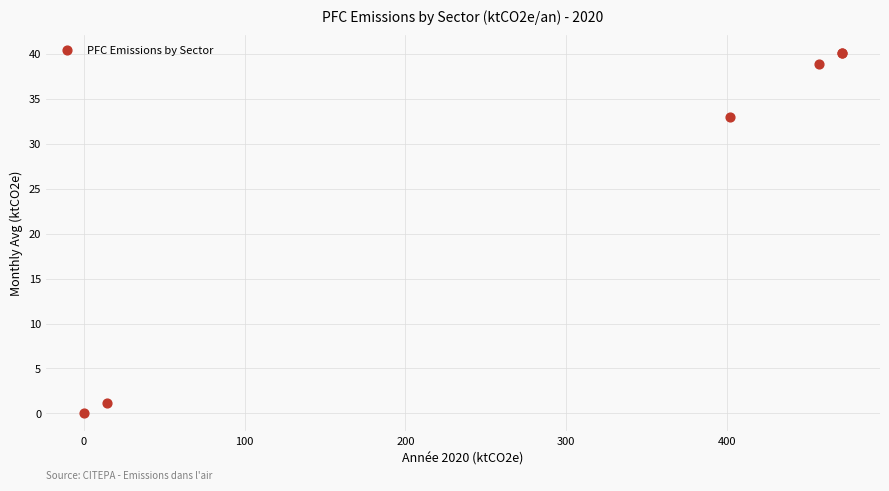

What Y value in the scatter plot is closest to 20?

33.0